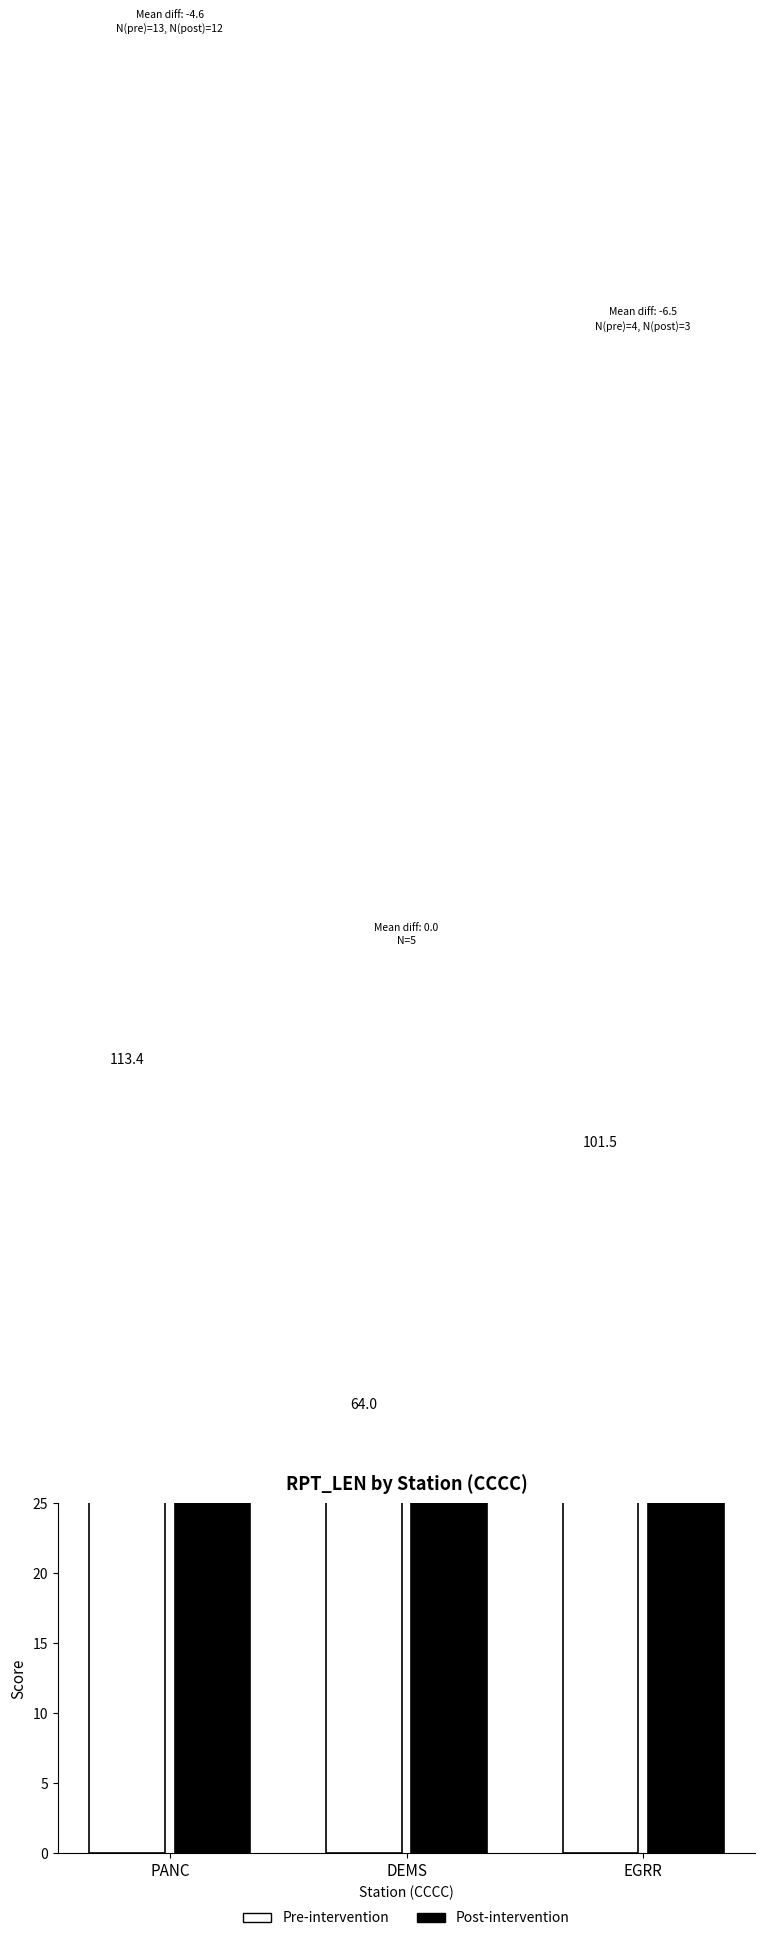

At how many categories does at least one series exceed 66?

2